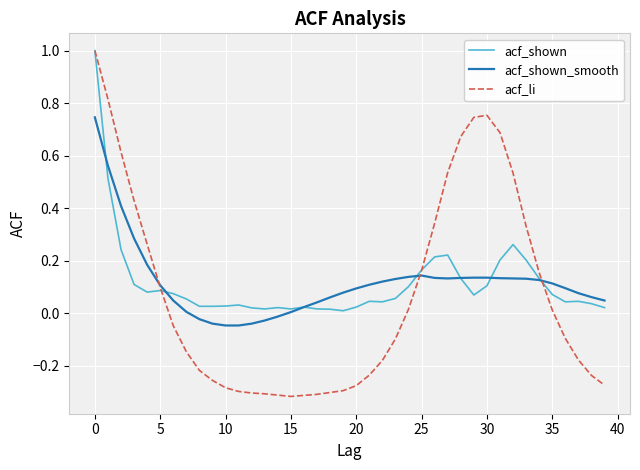

Which series ends up on top after the final intersection of acf_shown and acf_li?

acf_shown